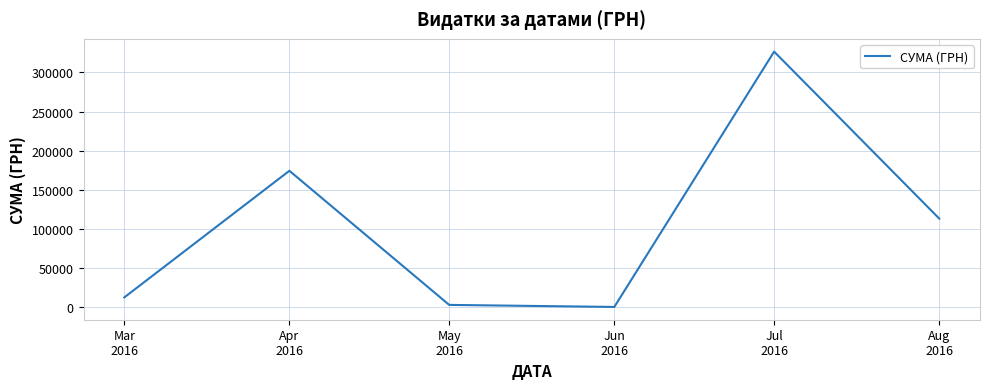

What is the sum of all values?

630977.9